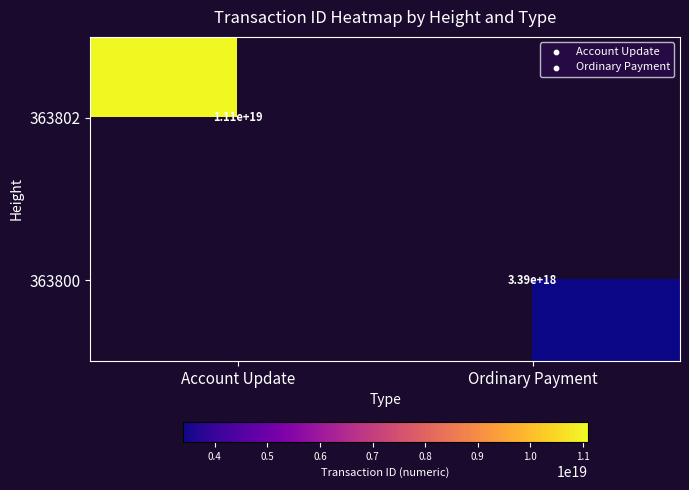

True or false: 363802 has a value of 11100000000000000000 at Account Update.

True